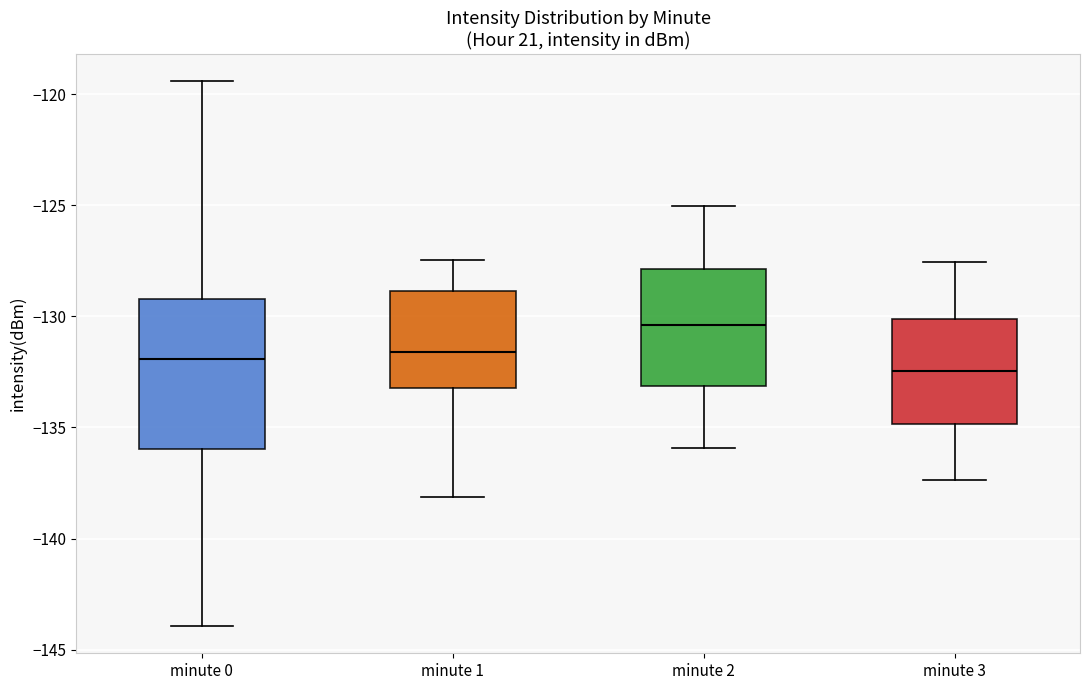

Where is the upper edge of the box for minute 0 on the y-axis? The values are not printed on the chart, so give them approximately, as read against the axis.

-129.0